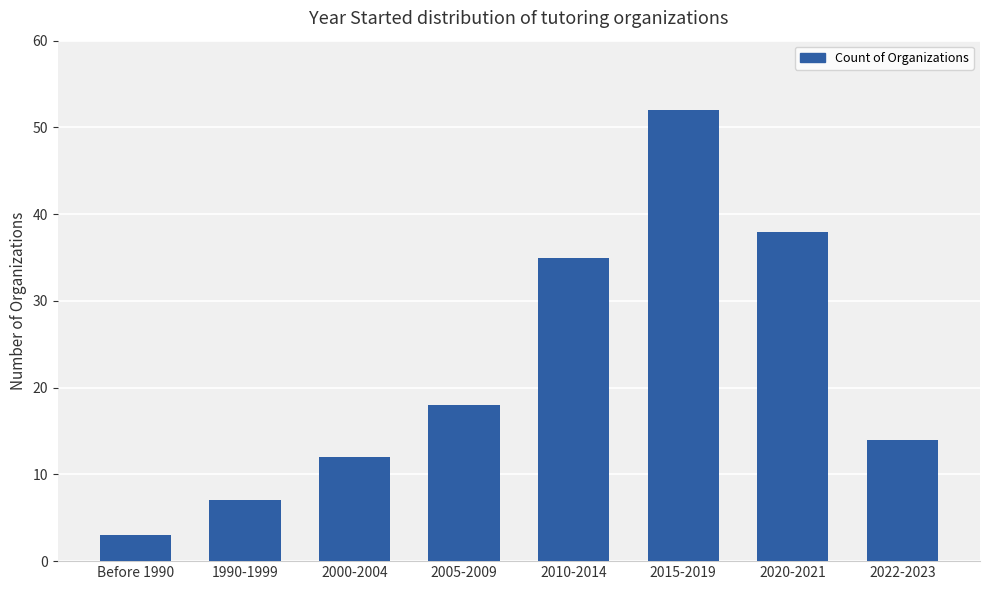

What is the value of the 4th bar from the left?

18